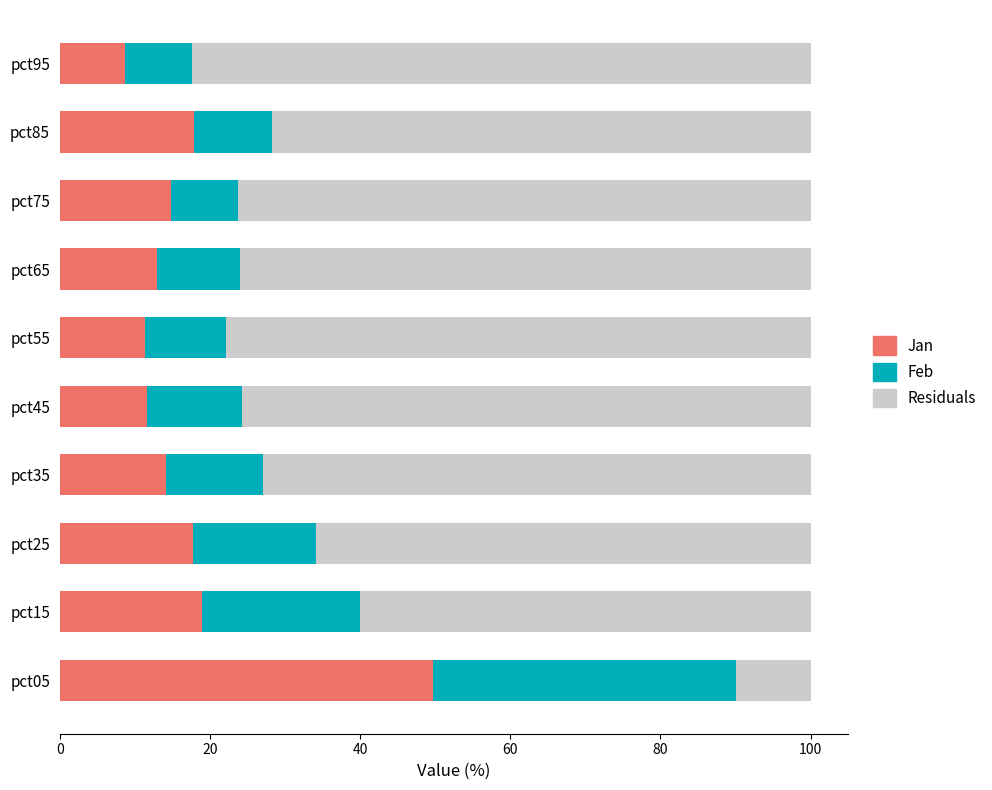

What is the total value across all series at pct65?

100.0